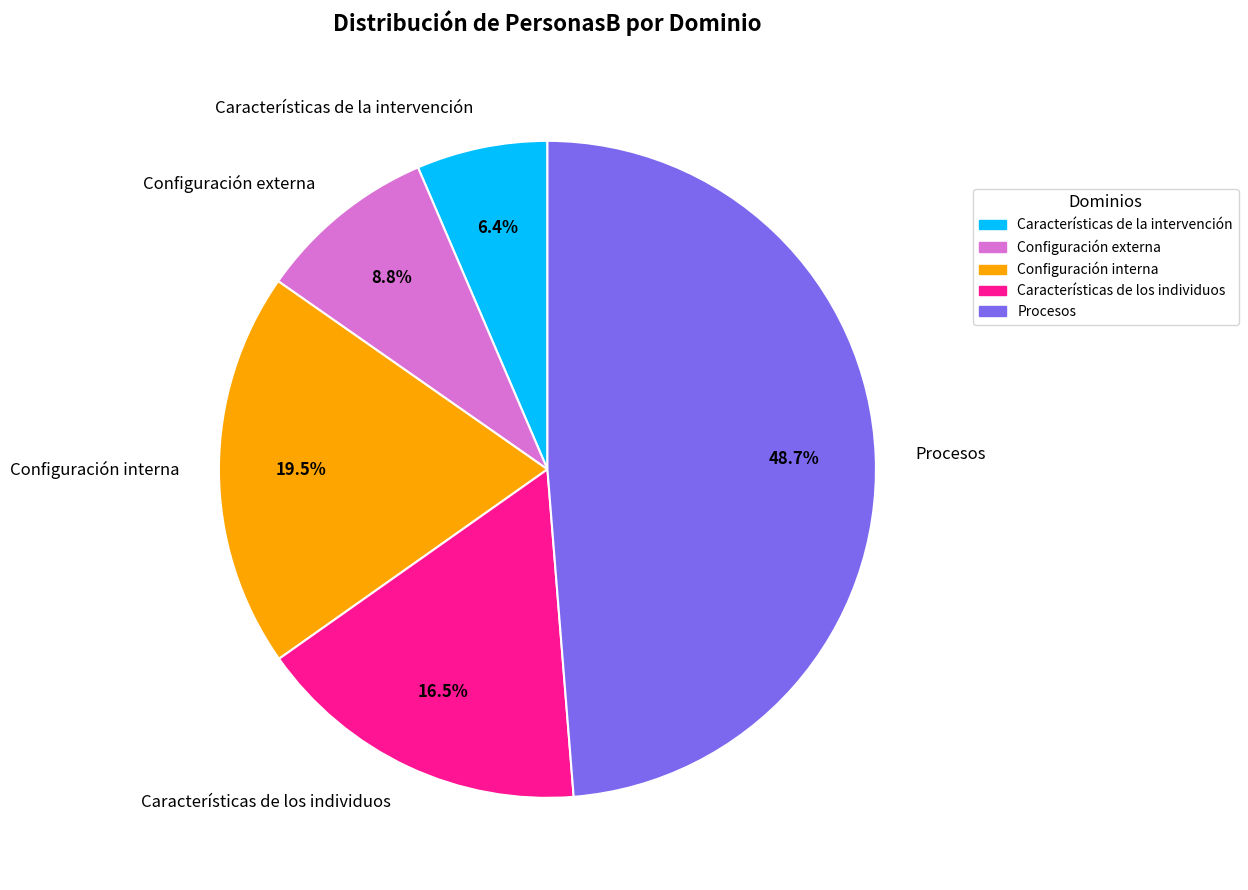

Which has a higher value, Características de la intervención or Procesos?

Procesos